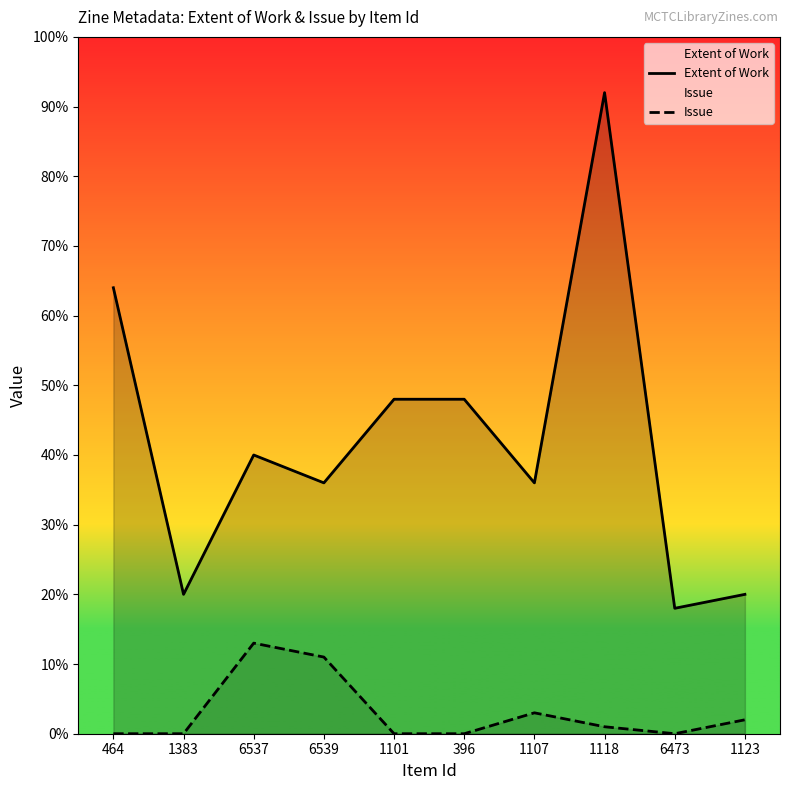

How many values in the Extent of Work series are below 40?

5